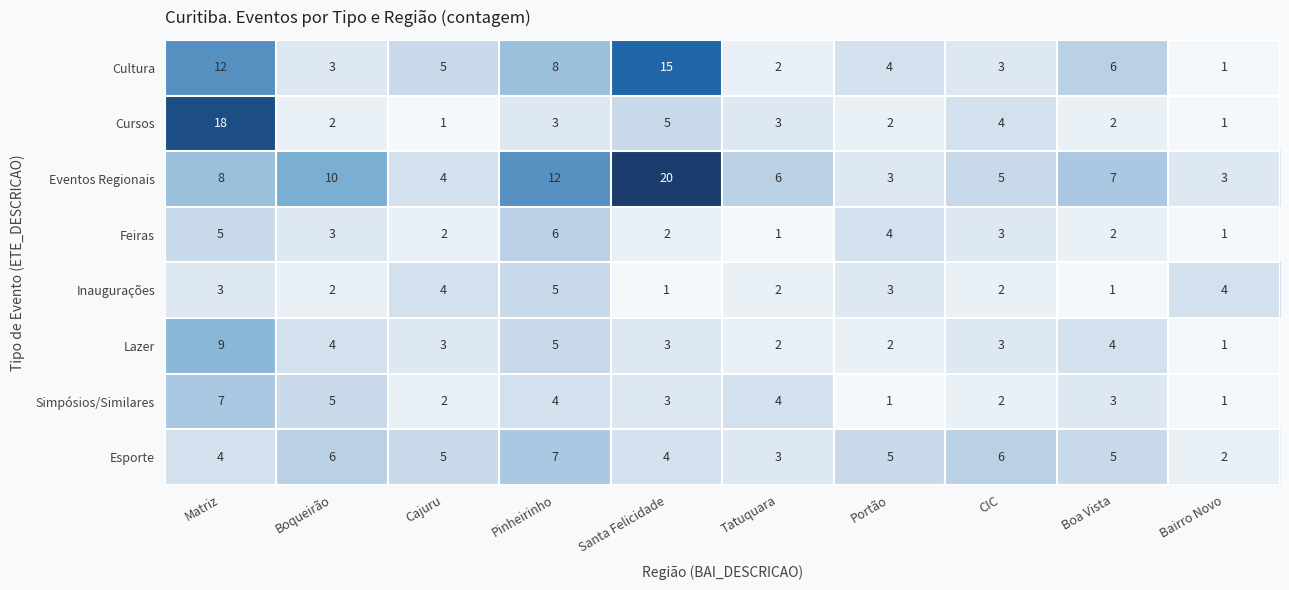

What is the maximum value for Cursos?

18